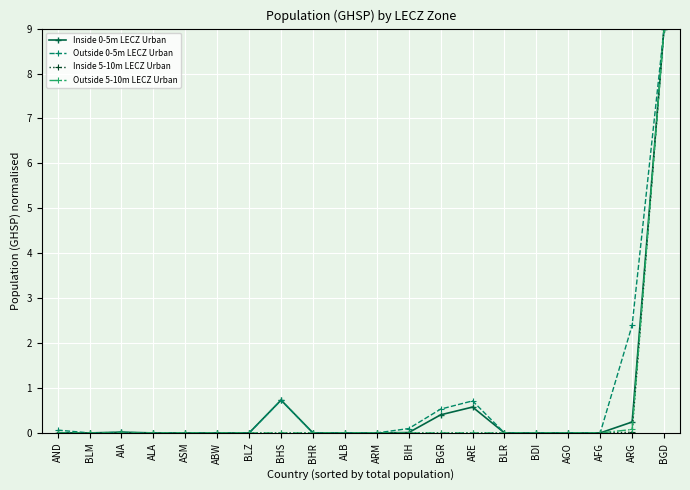

What position from the left is AND?

1